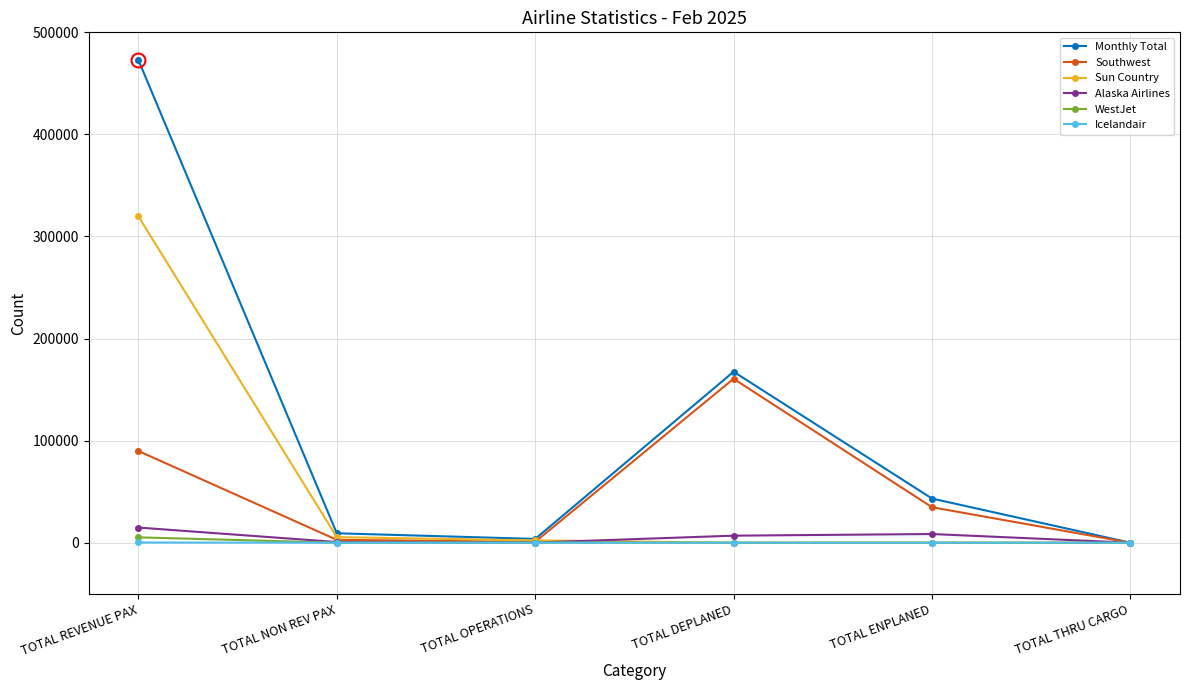

What is the label of the 5th point from the left?

TOTAL ENPLANED